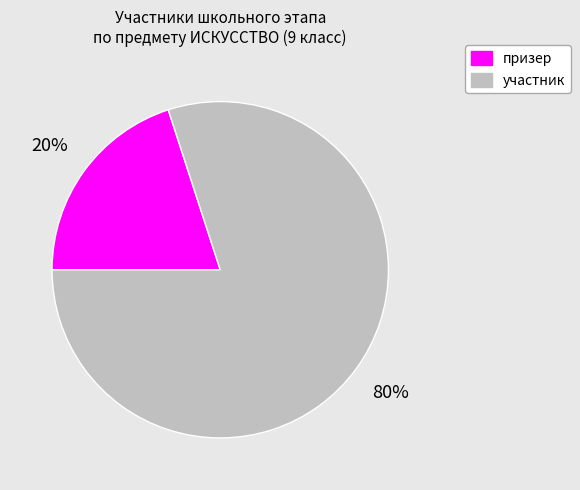

Which has a higher value, призер or участник?

участник